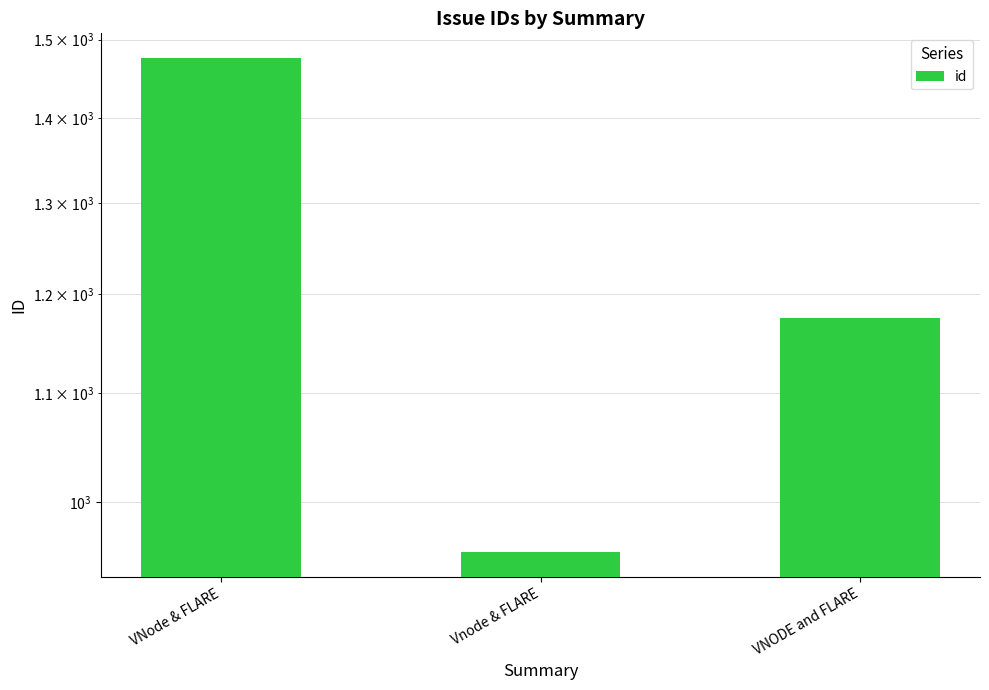

How many values are below 1175?

1